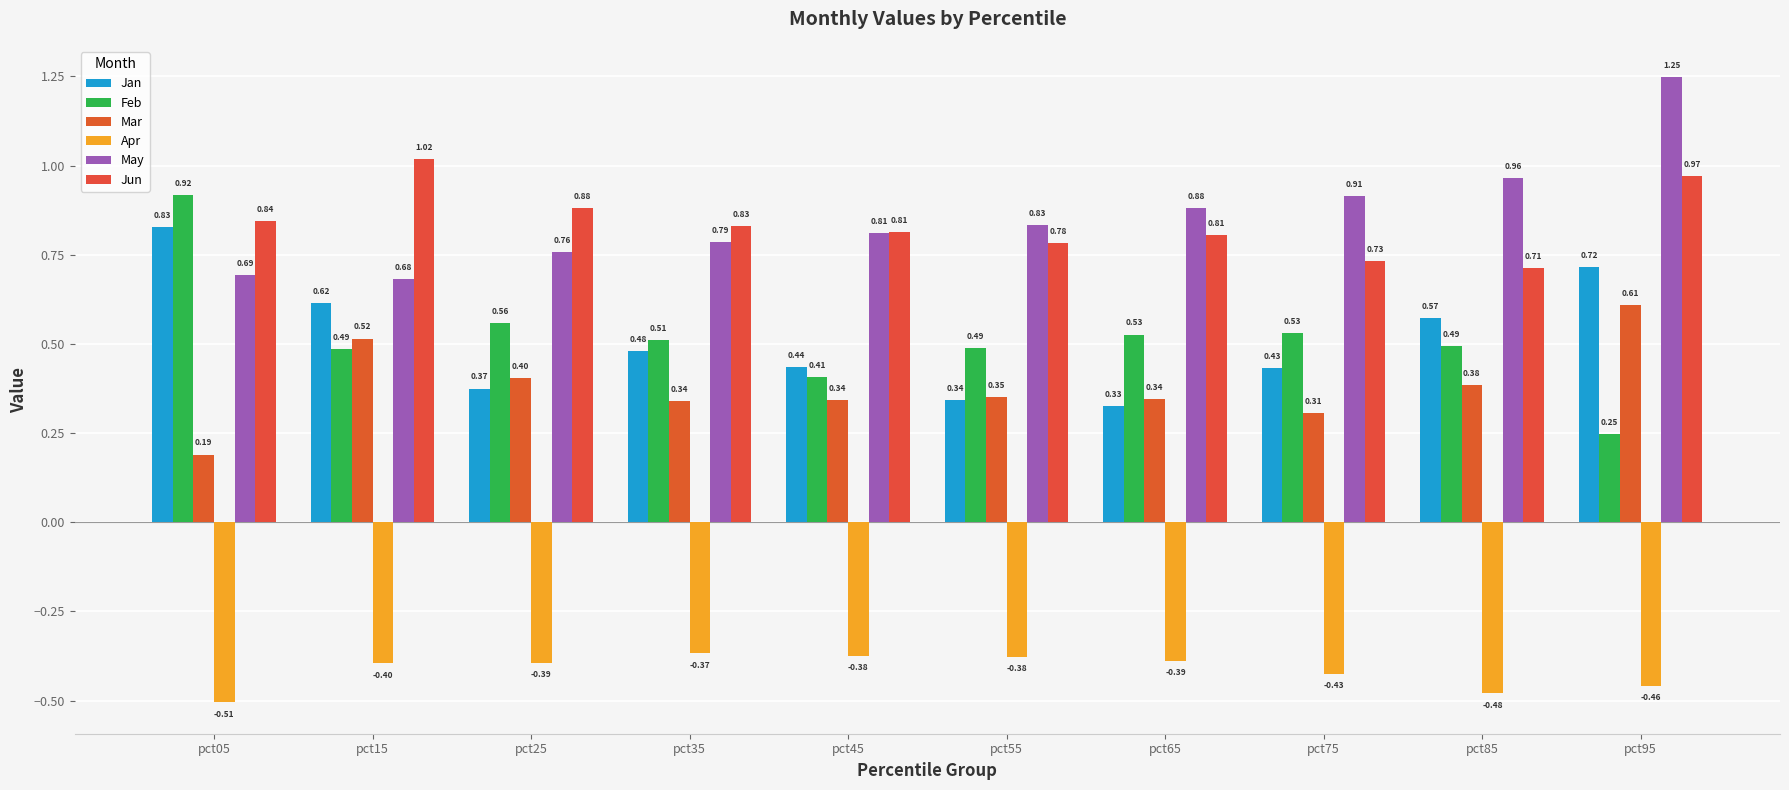

How many series are shown in this chart?

6